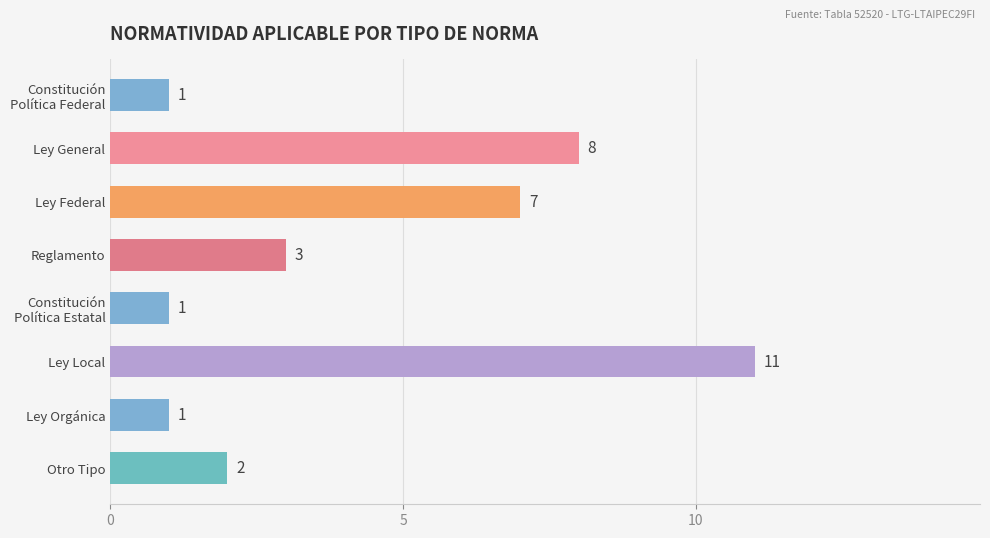

Reading bottom to top, extract all data points from this chart.

2	1	11	1	3	7	8	1